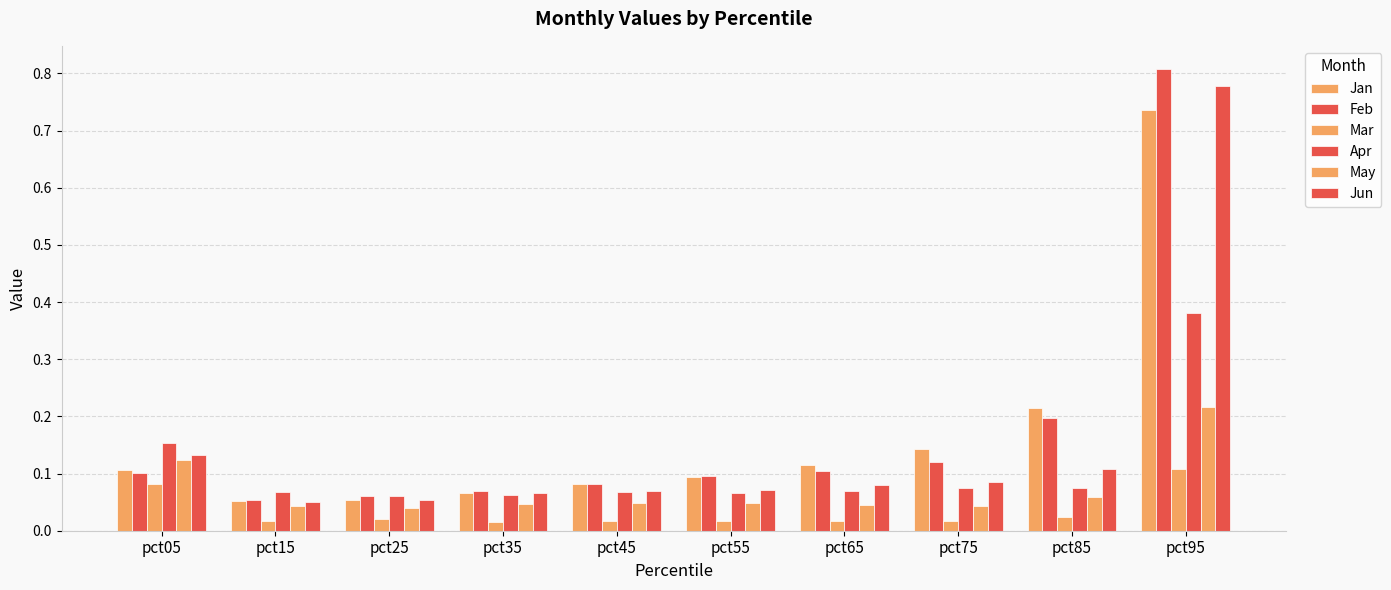

Which series has the widest spread of values?

Feb